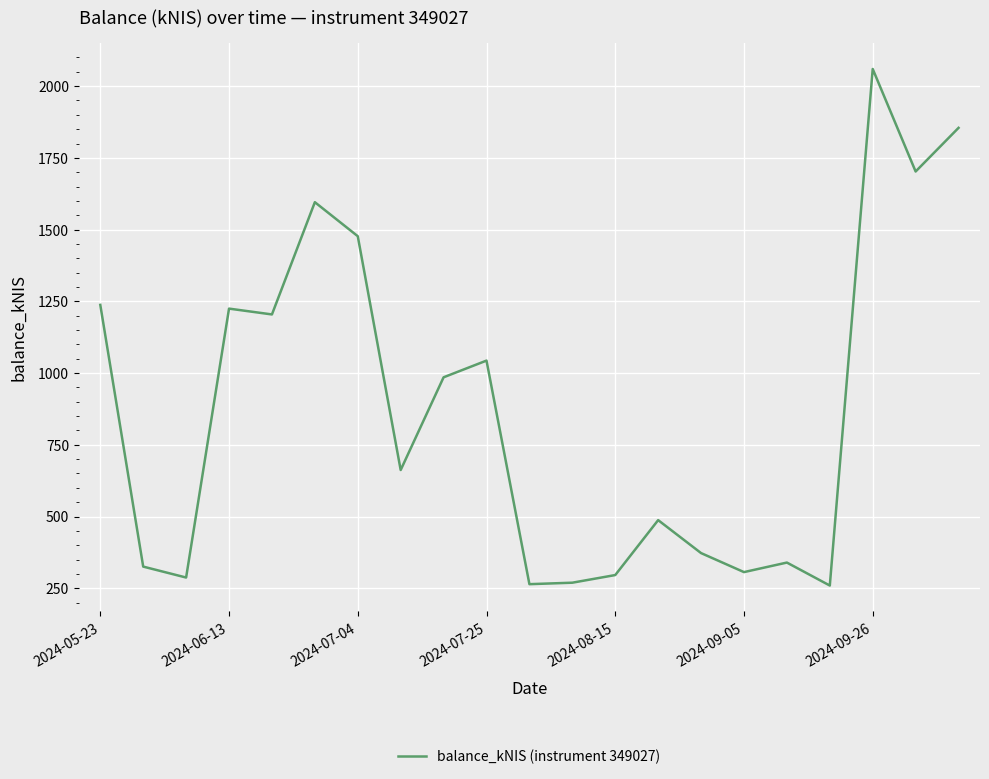

What is the difference between the second highest and minimum values?

1595.1